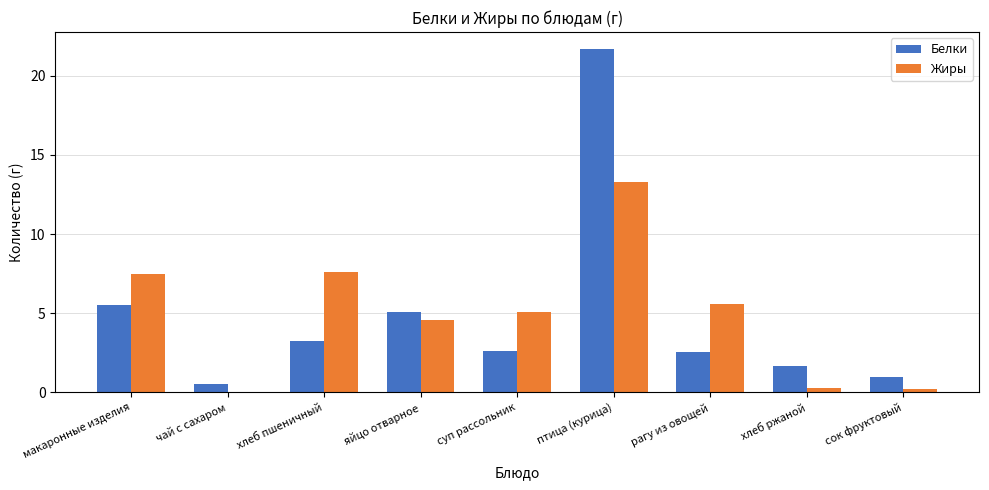

What are all the series names shown in the legend?

Белки, Жиры